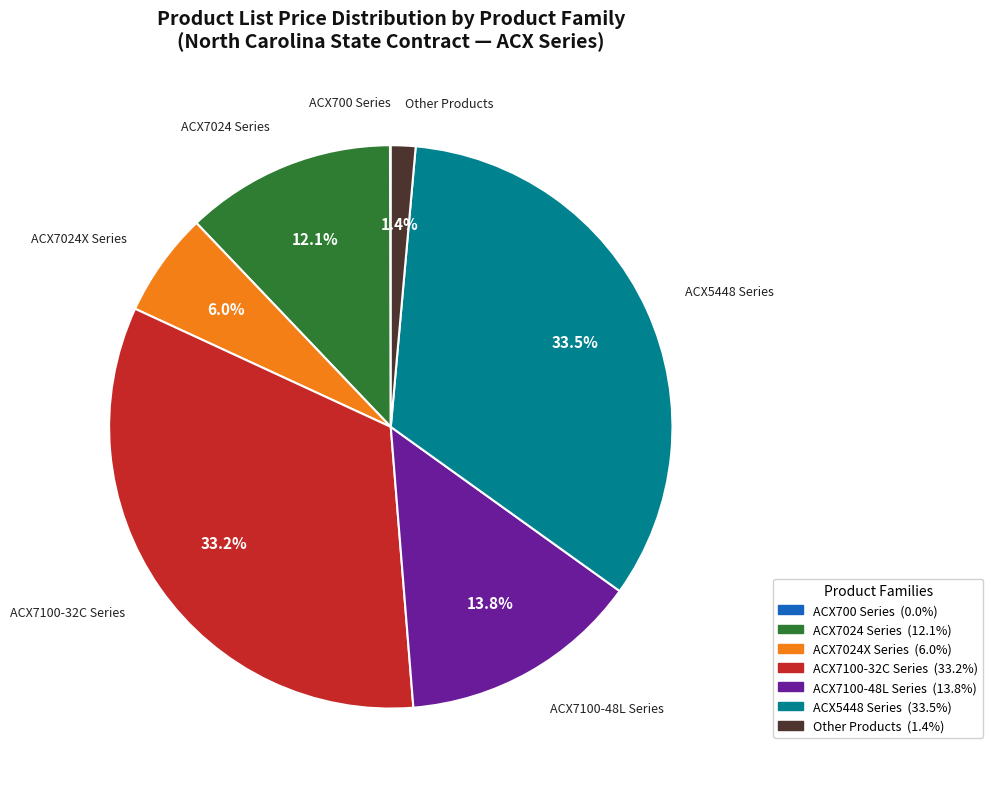

Is there any slice that represents more than half of the pie?

No